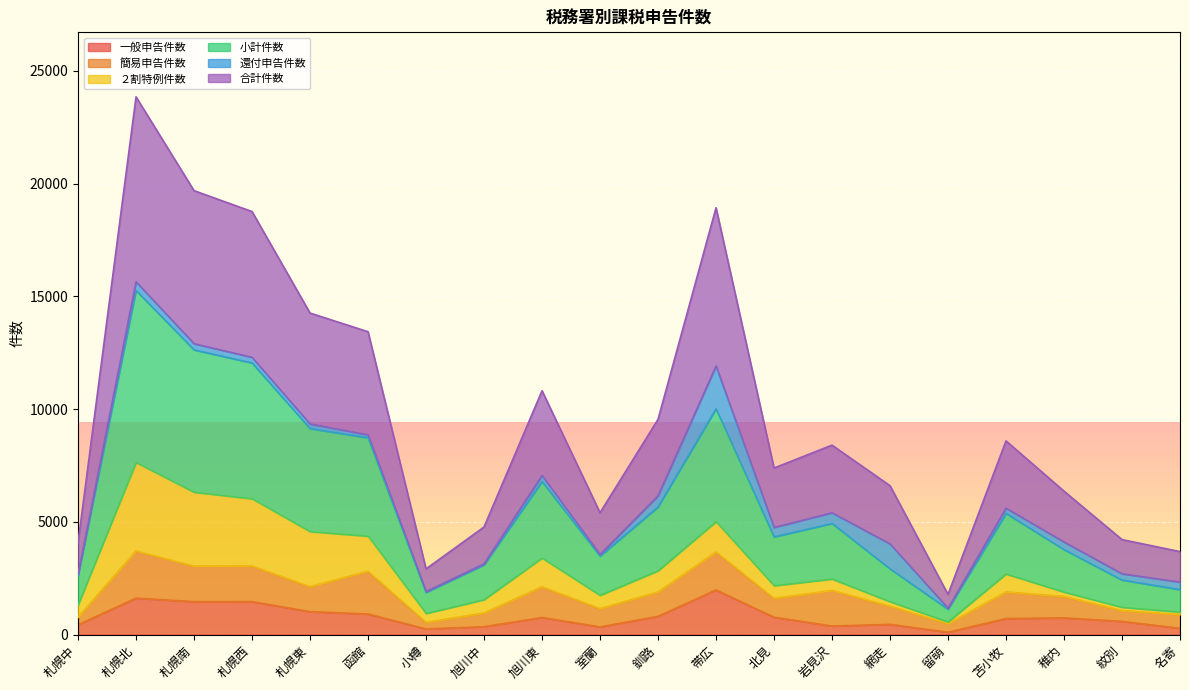

In 小計件数, how many points are lower than both neighbors (excluding endpoints)?

4